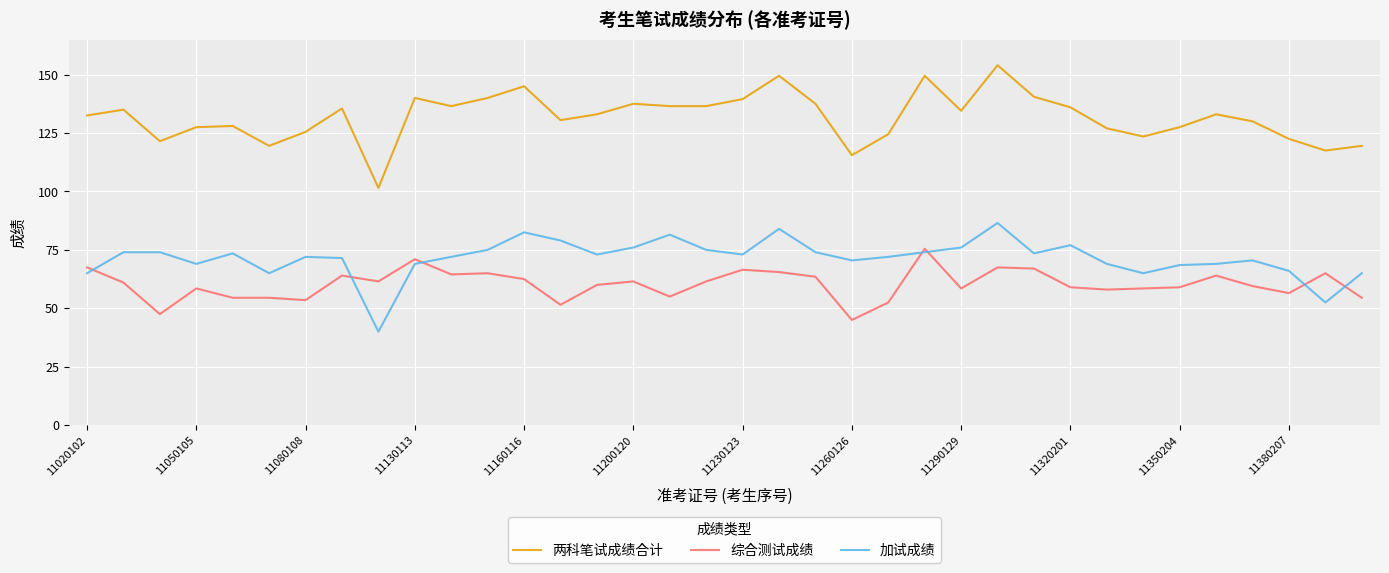

True or false: 加试成绩 and 两科笔试成绩合计 cross at least once.

False